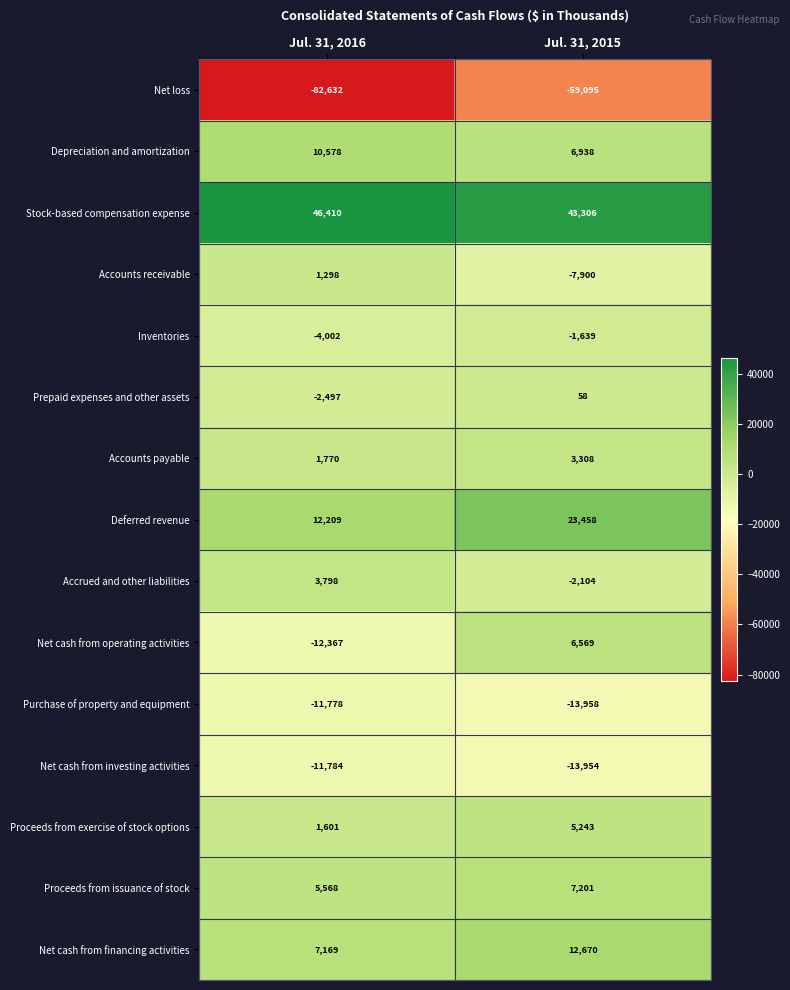

What is the spread (max minus min) of values at Jul. 31, 2015?

102401